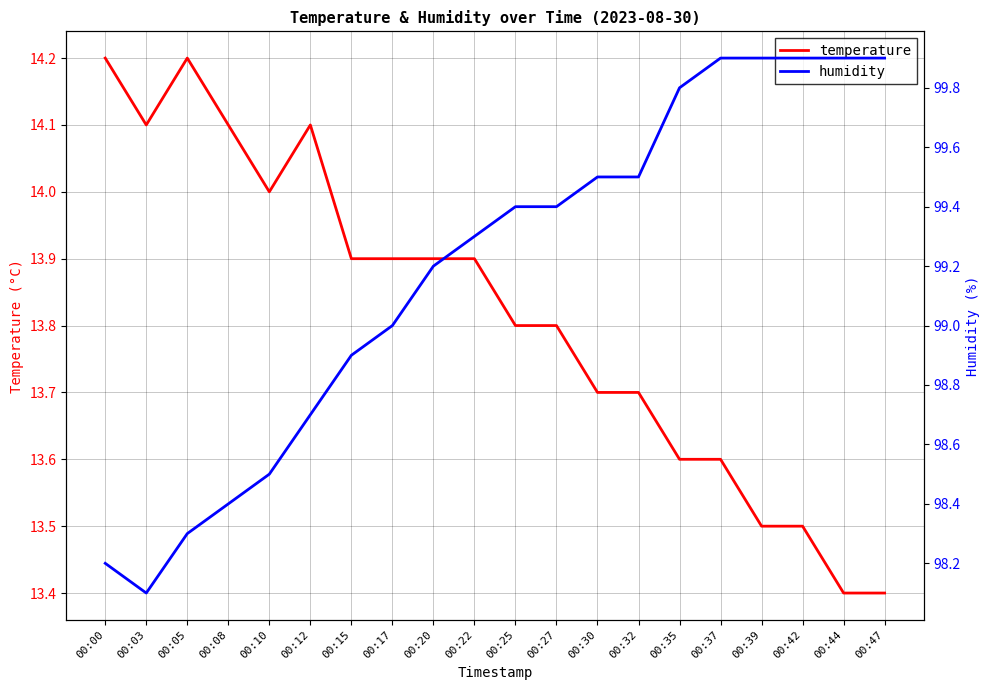

Does the chart have visible grid lines?

Yes